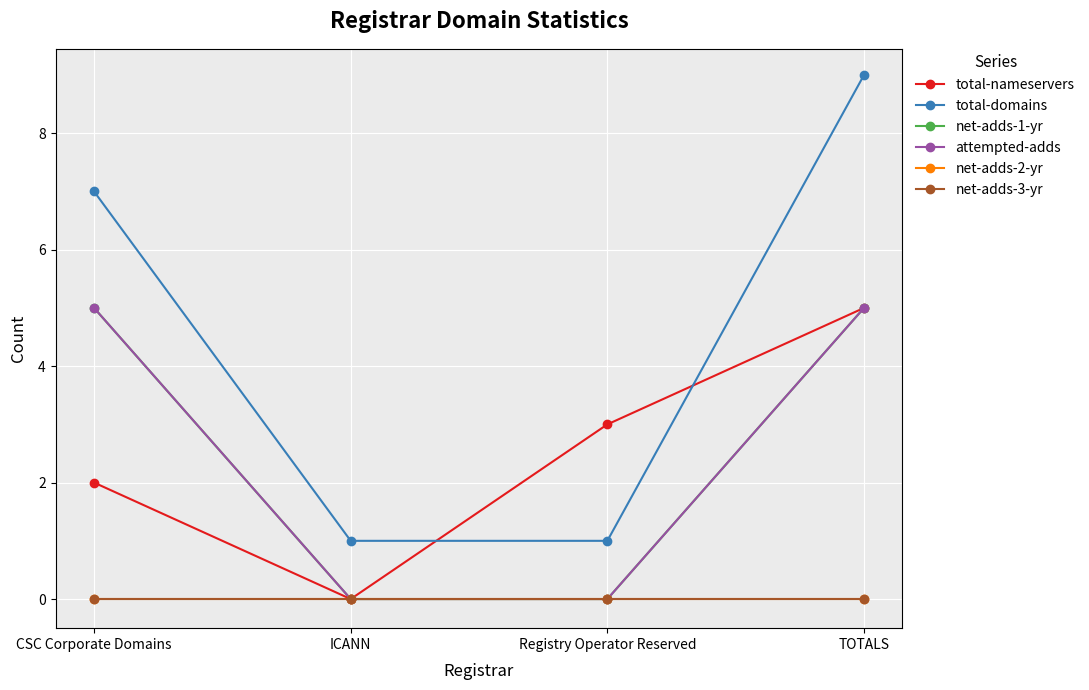

At how many categories does at least one series exceed 2?

3